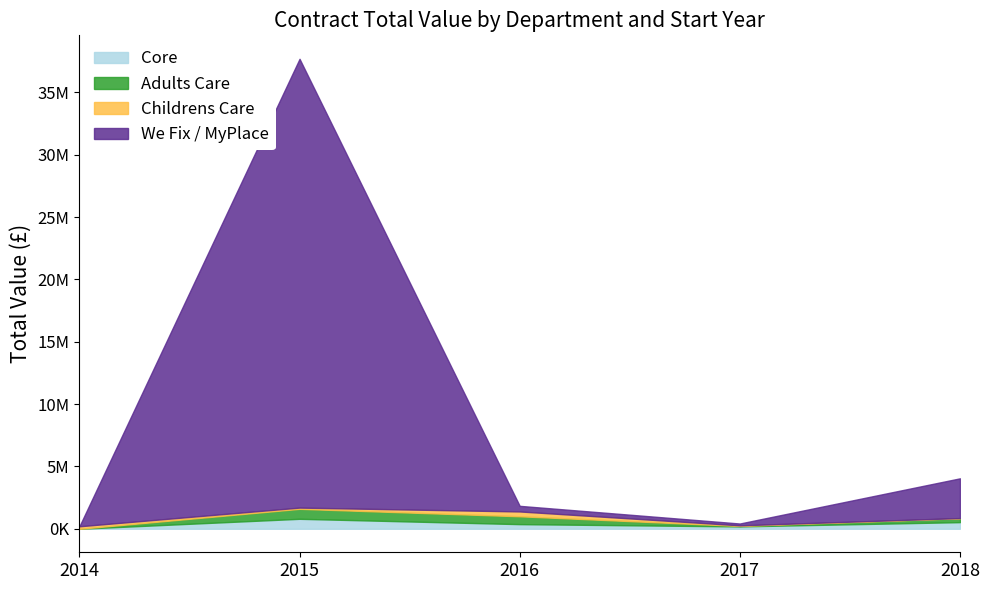

At 2018, list the series in order from largest to smallest.

We Fix / MyPlace, Core, Adults Care, Childrens Care